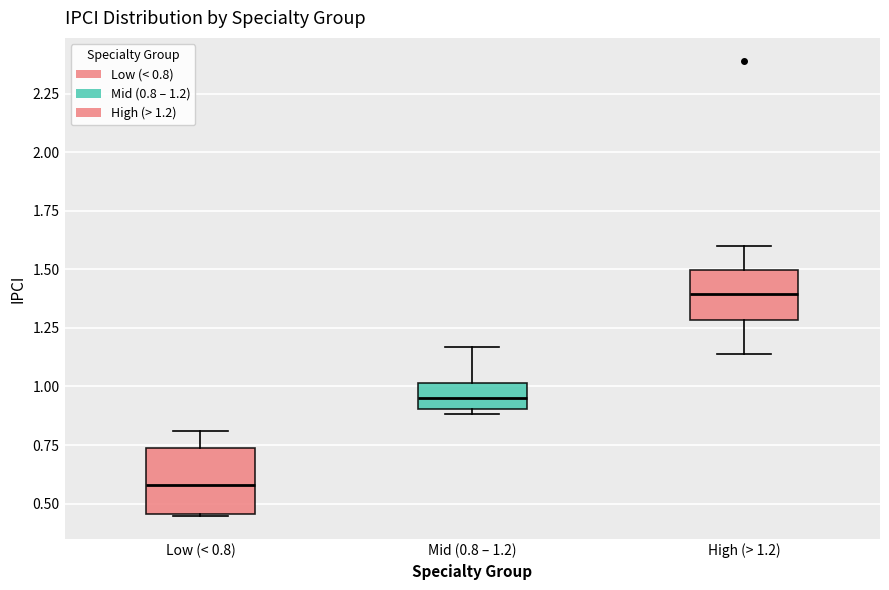

Which box's median line is the highest?

High (> 1.2)